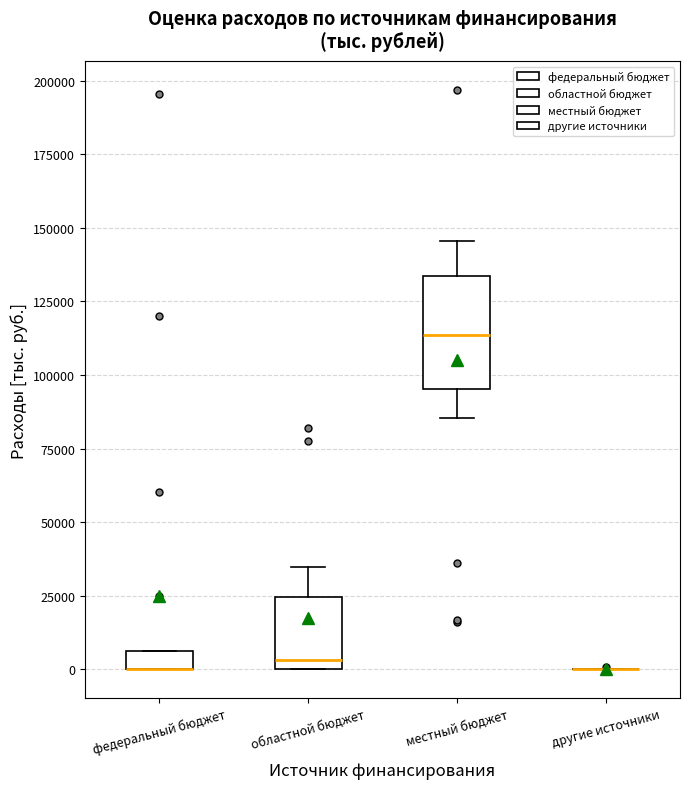

Comparing the boxes themselves (not the whiskers), which one is the tallest?

местный бюджет